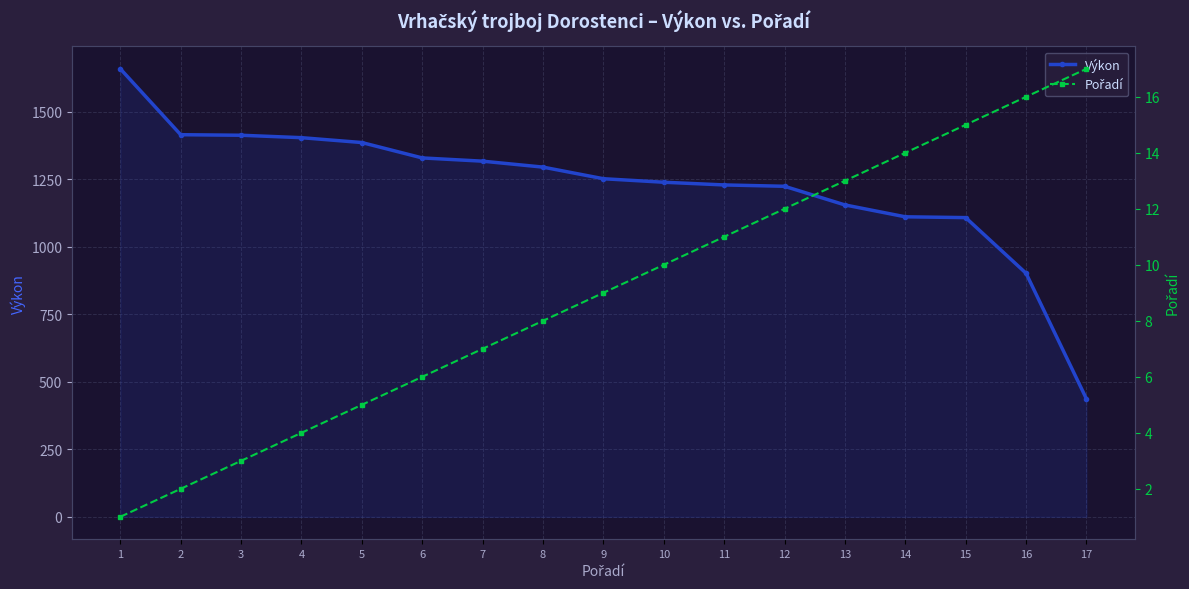

What is the total value across all series at 6?

1335